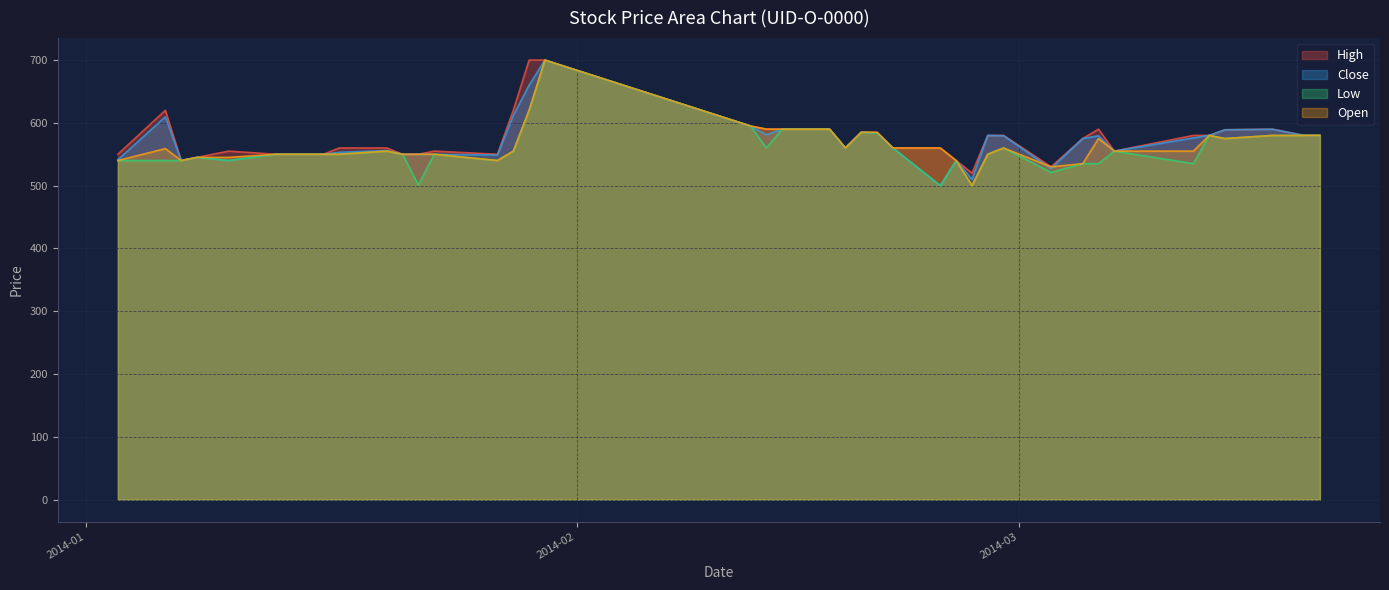

Is it true that Open equals 590.0 at 2014-02-13?

True